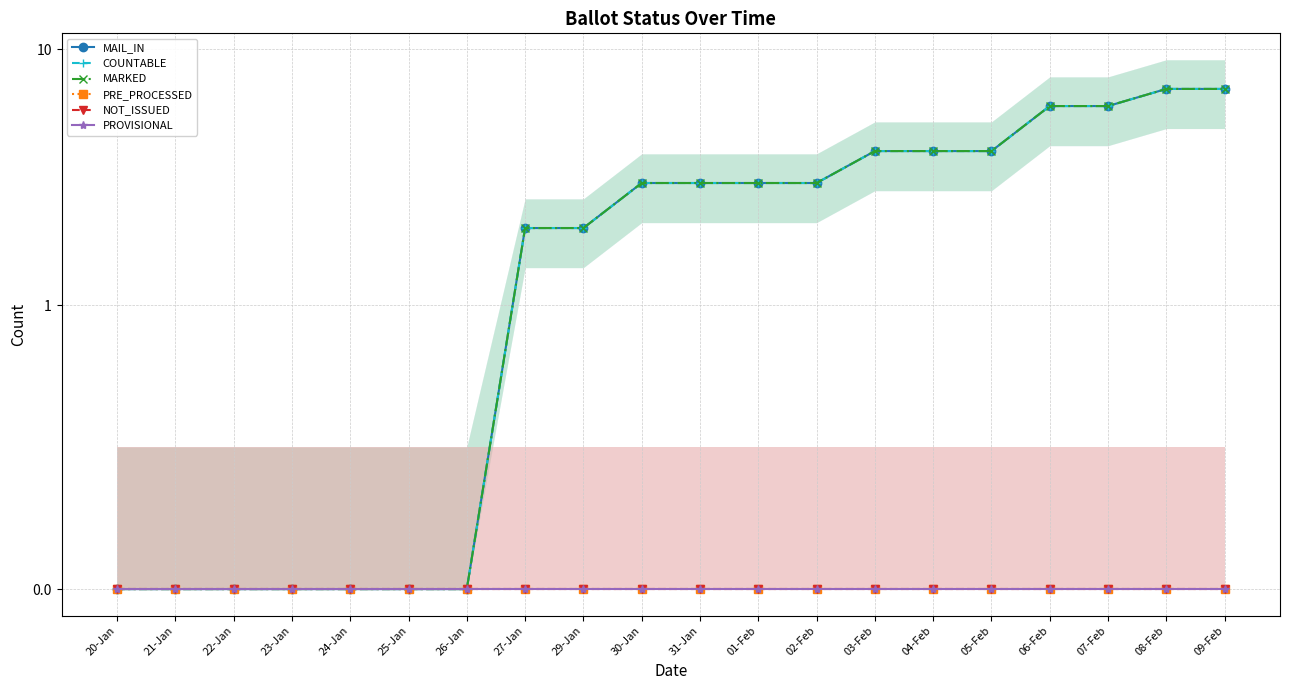

True or false: COUNTABLE and MARKED intersect in this chart.

False